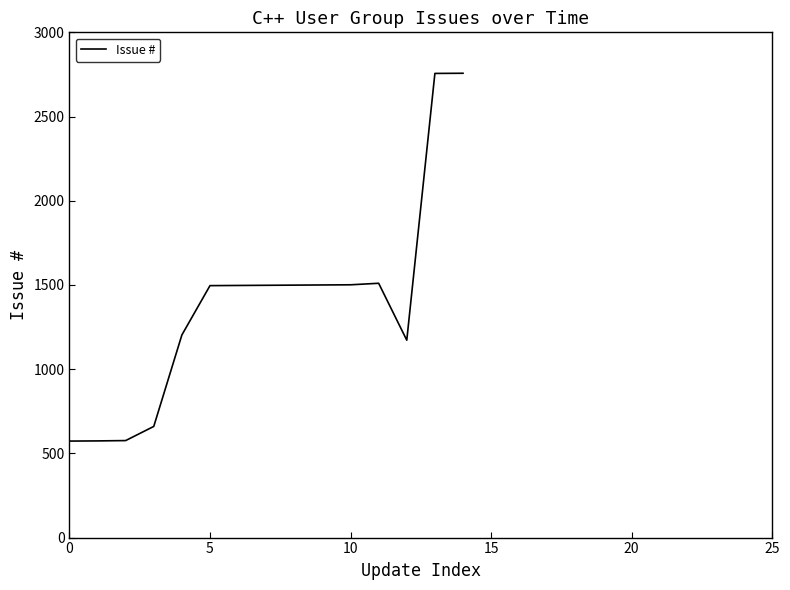

What is the greatest value displayed?

2757